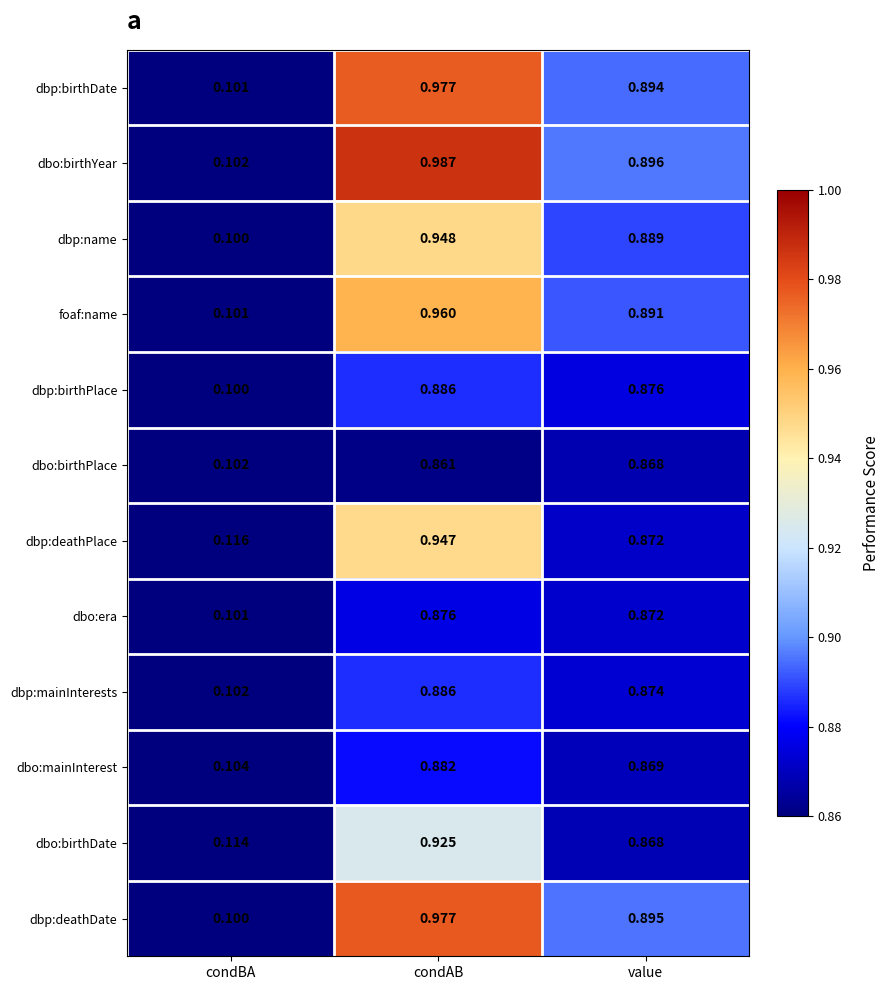

Is the value of dbp:birthDate at condBA greater than the value of dbp:deathPlace at value?

No